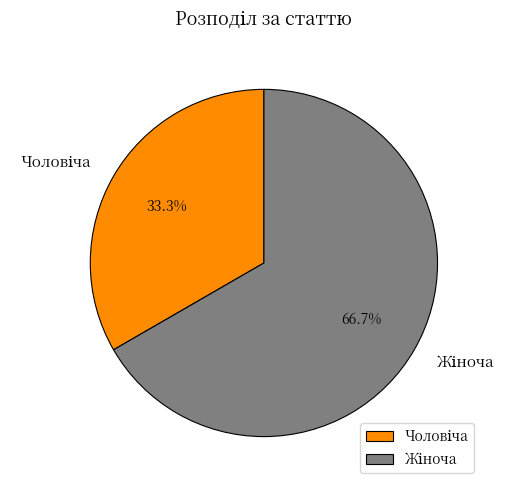

Does any single category account for the majority?

Yes